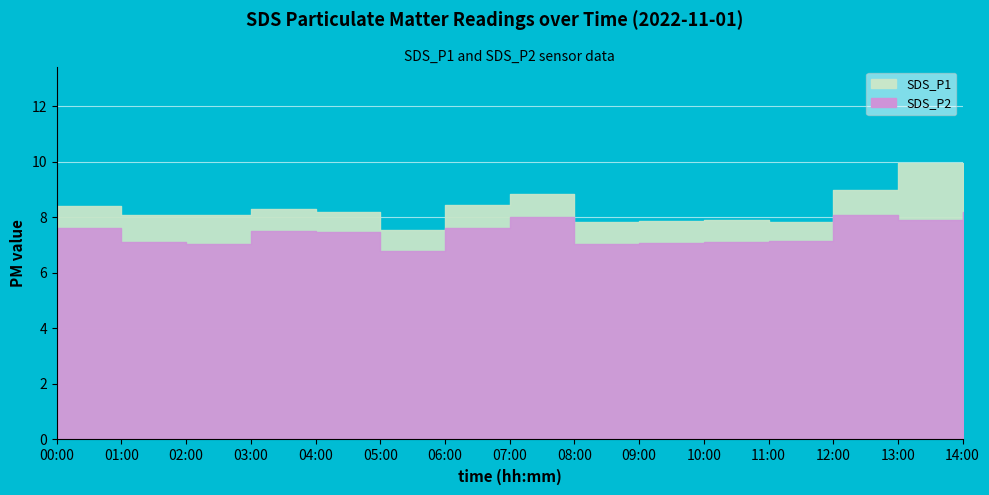

List the labels in order of SDS_P1 value, smallest first.

05:00, 08:00, 11:00, 09:00, 10:00, 01:00, 02:00, 04:00, 03:00, 00:00, 06:00, 07:00, 12:00, 14:00, 13:00